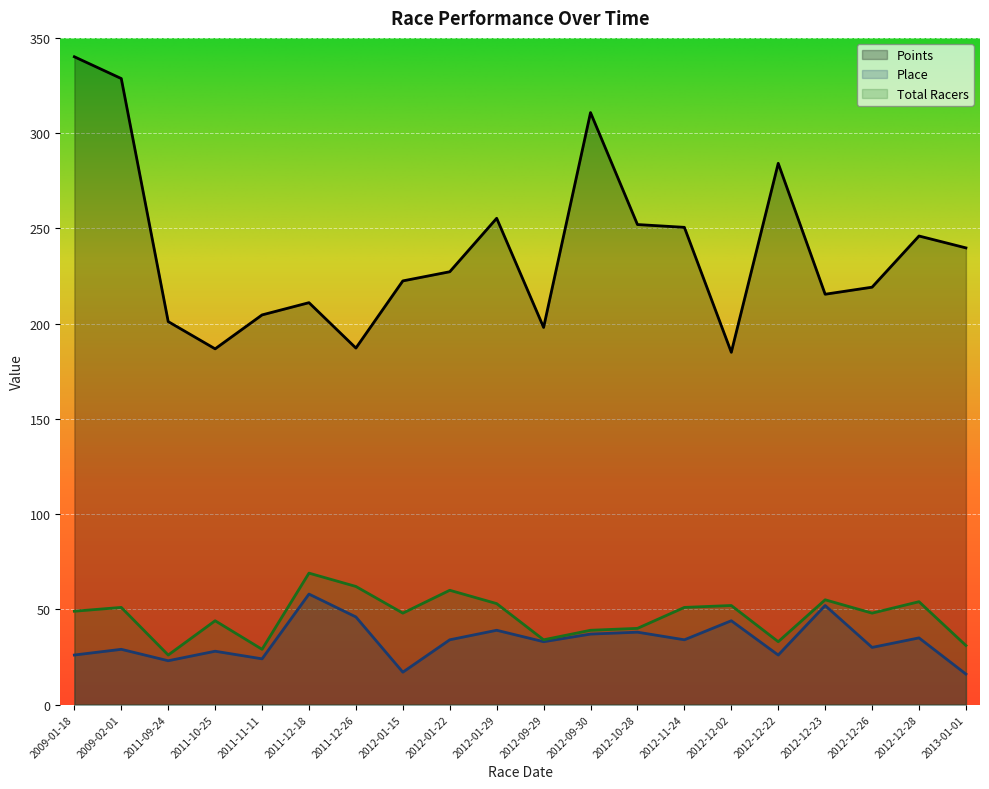

True or false: Points and Place cross at least once.

False